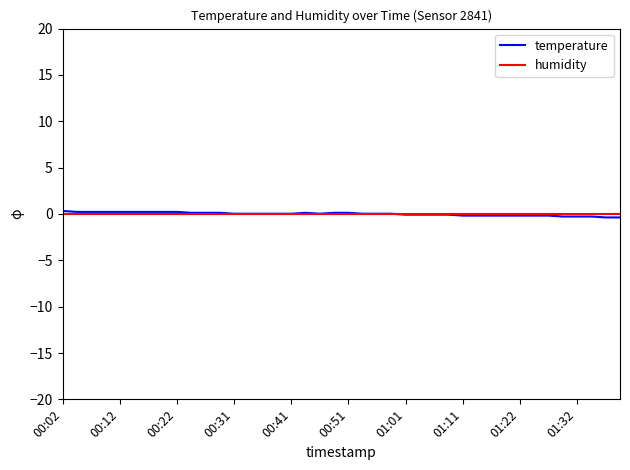

Which series ends up on top after the final intersection of temperature and humidity?

humidity